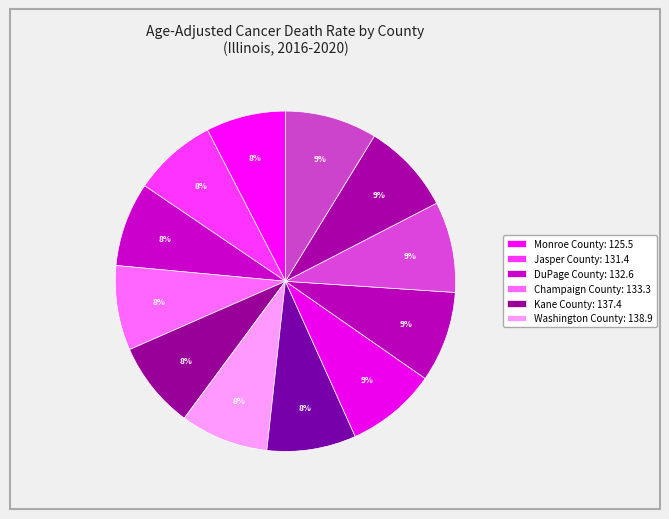

Count the number of slices in the pie.

12